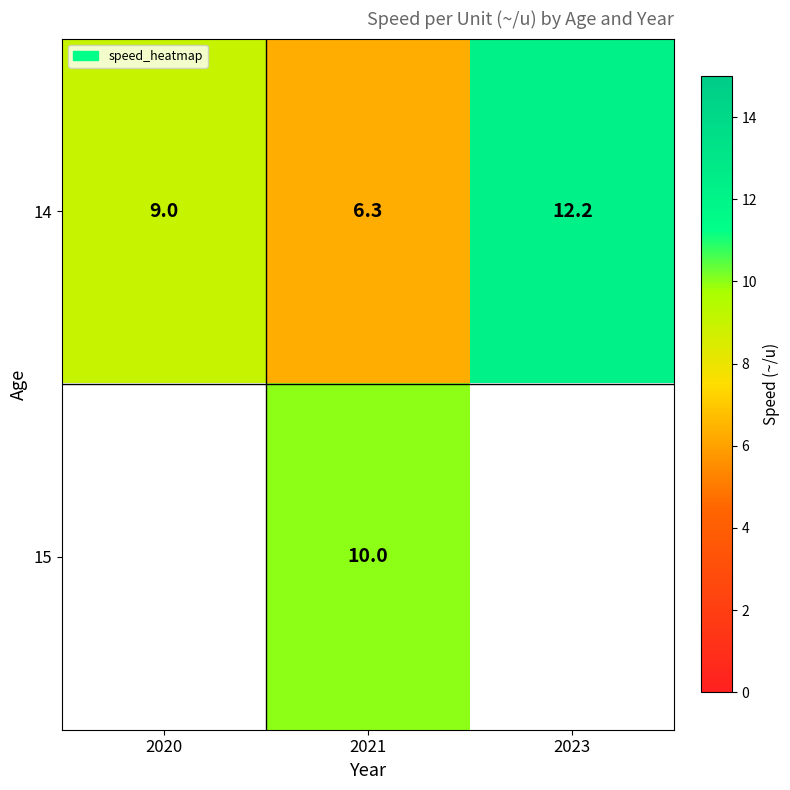

At 2021, list the series in order from largest to smallest.

15, 14